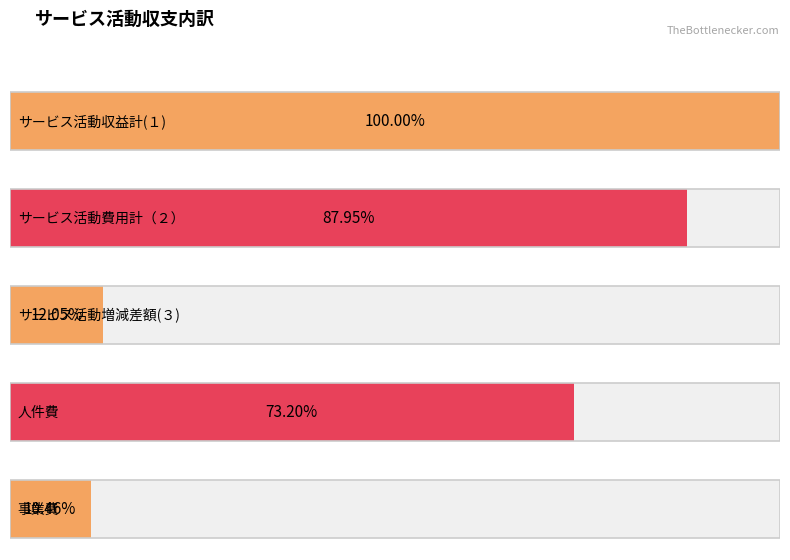

What position from the left is サービス活動収益計(１)?

1